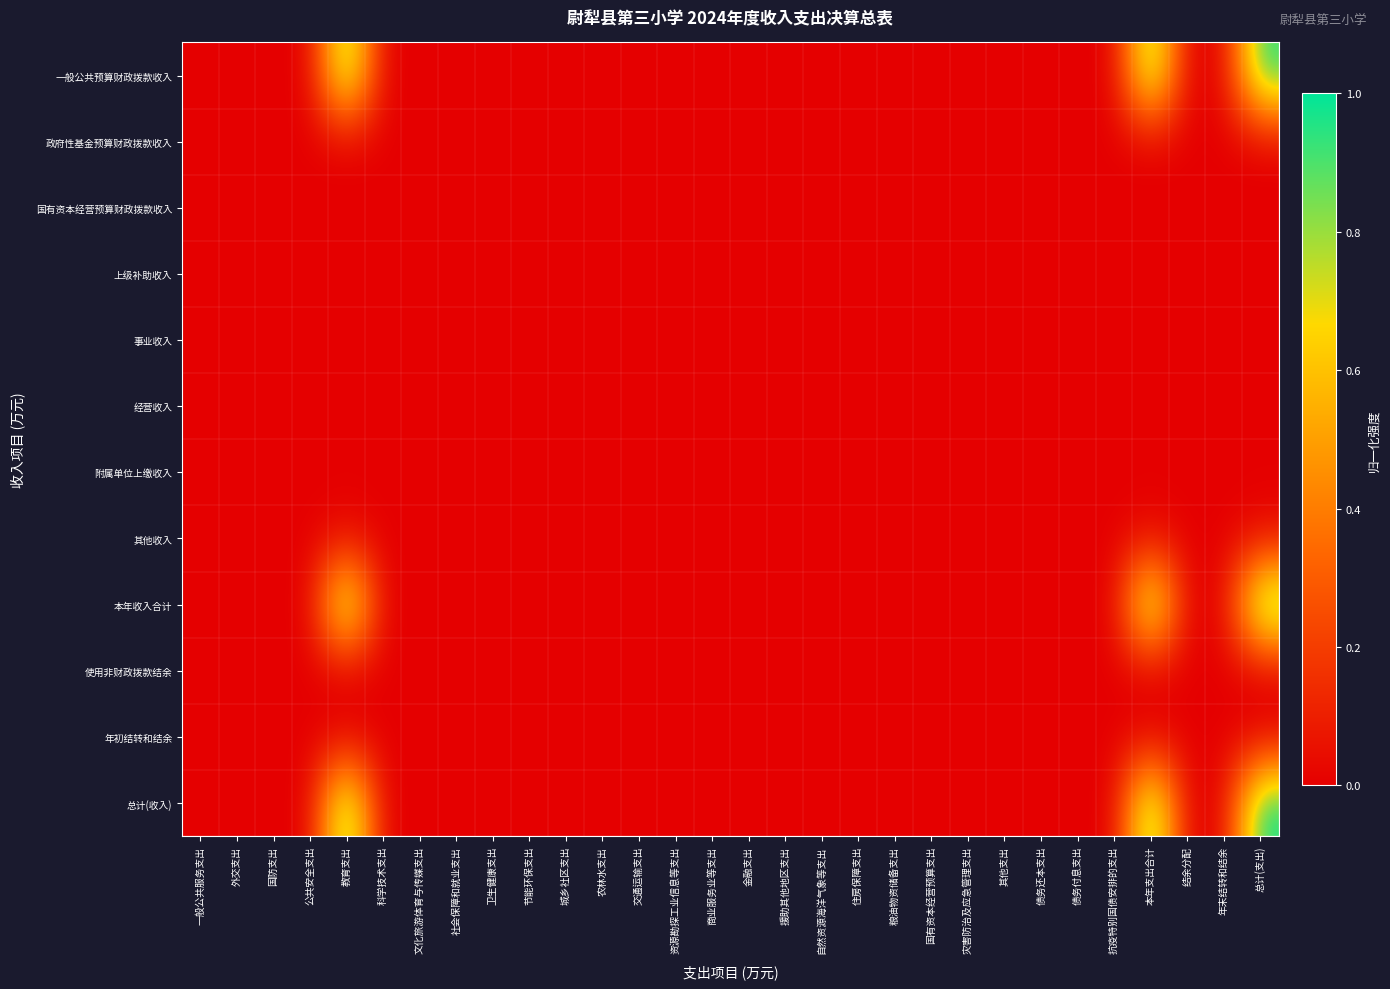

Which series has the largest range (max minus min)?

总计(收入)